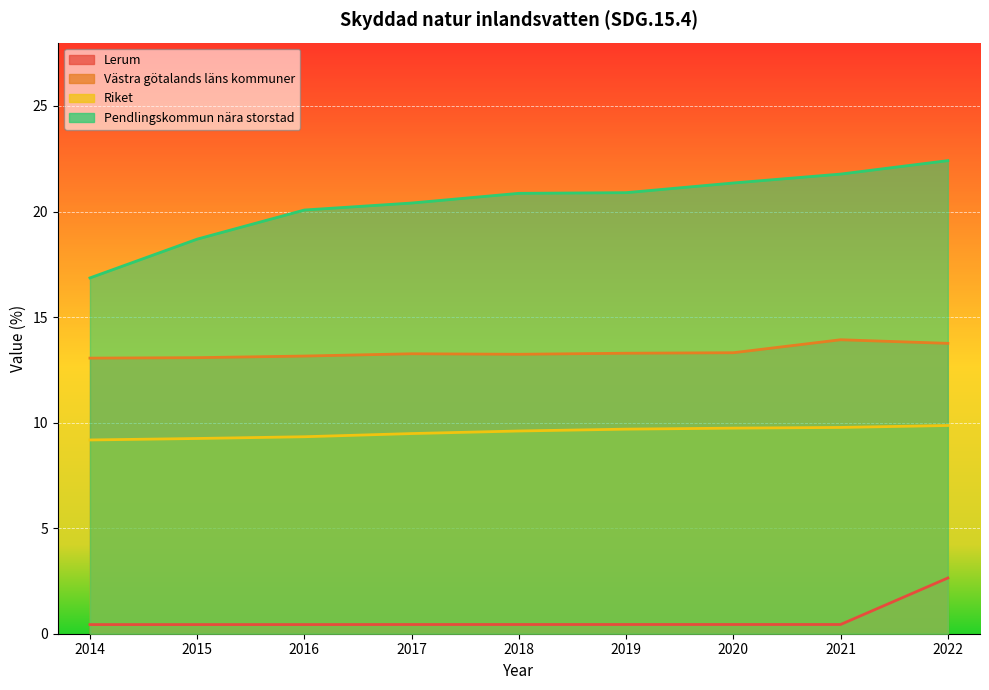

What is the lowest value of the Riket series?

9.2